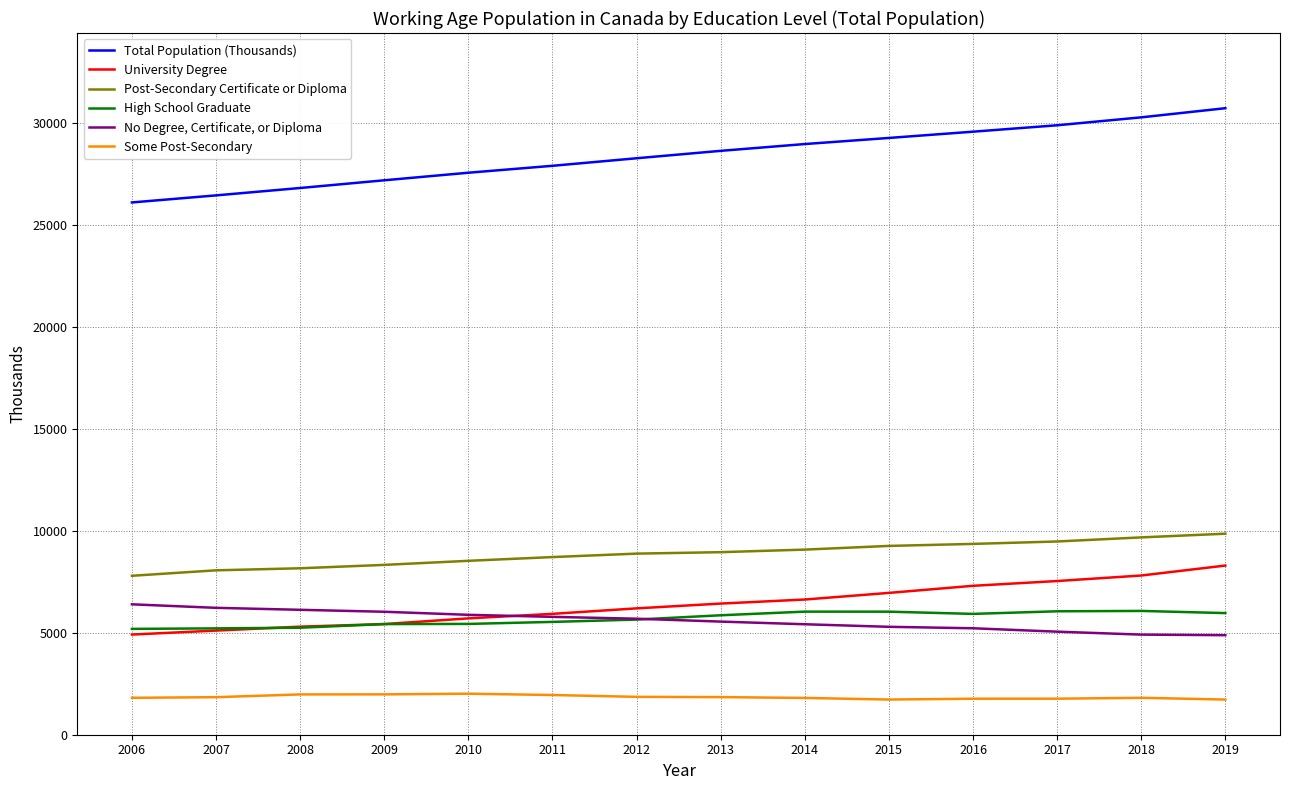

How many categories are shown in the chart?

14